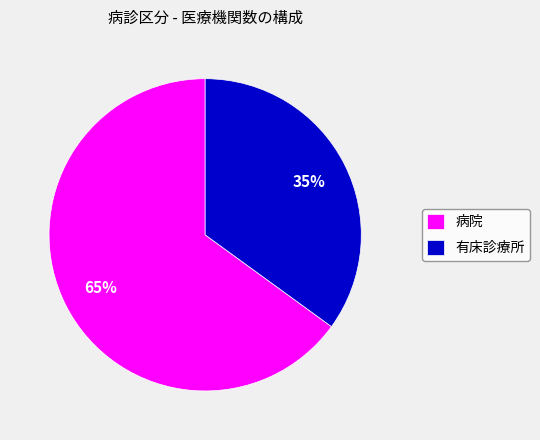

Is 有床診療所 the majority of the pie?

No